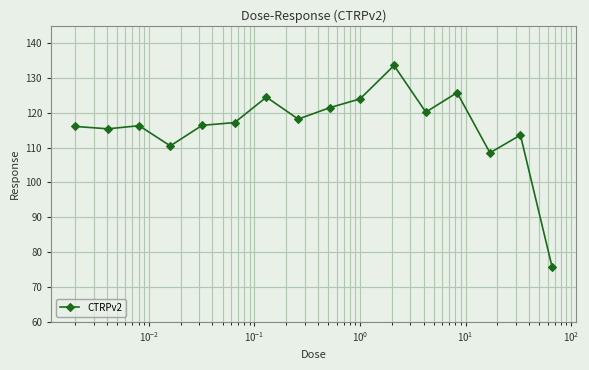

What is the greatest value displayed?

133.6